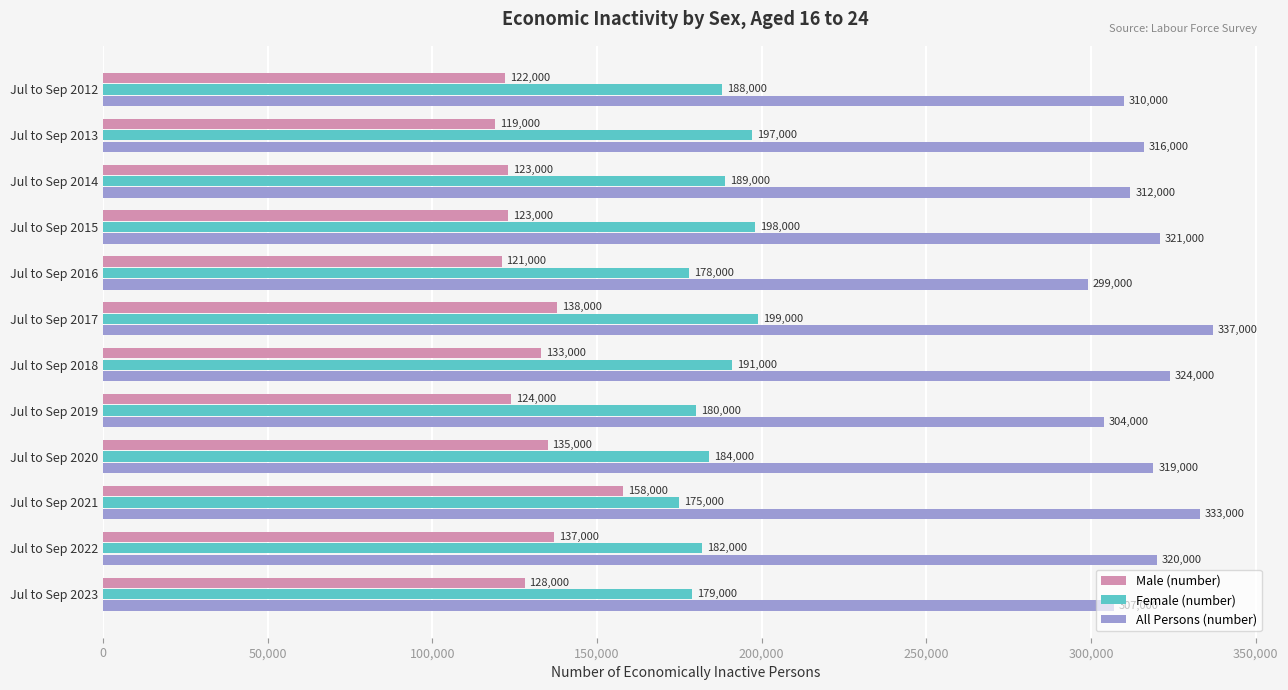

At which category is the sum across all series the highest?

Jul to Sep 2017